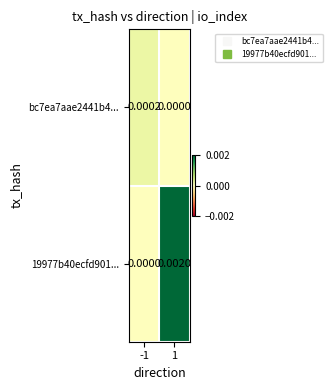

Count the number of categories in the chart.

2